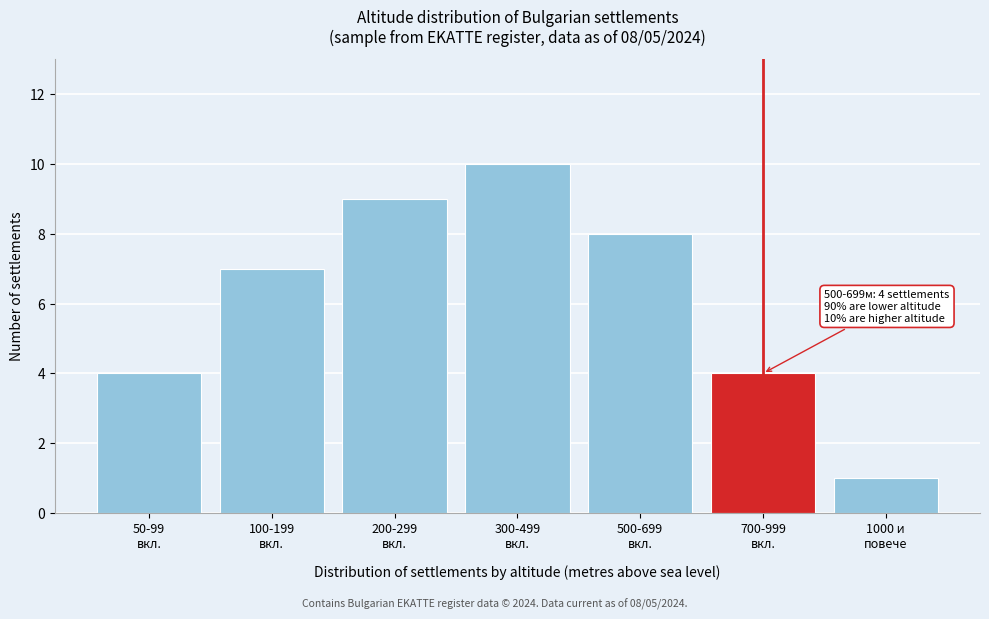

Reading left to right, list all the values displayed in this chart.

4	7	9	10	8	4	1